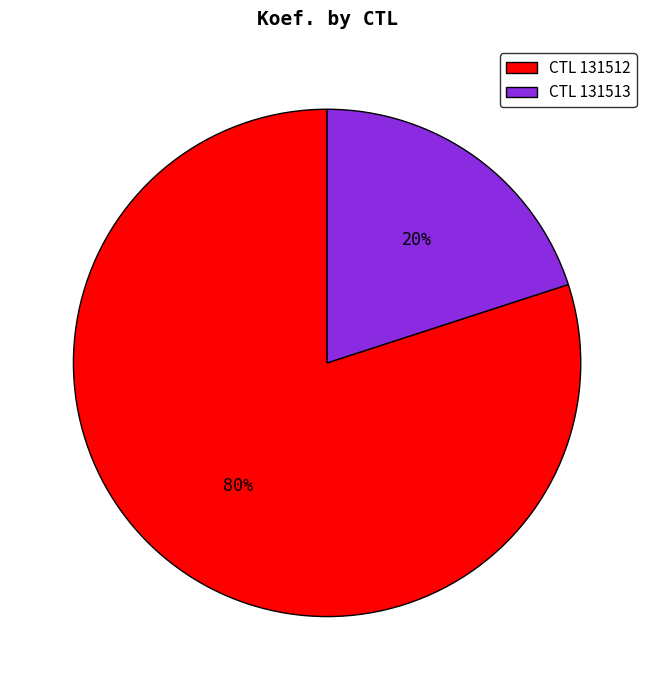

How many slices are in this pie chart?

2